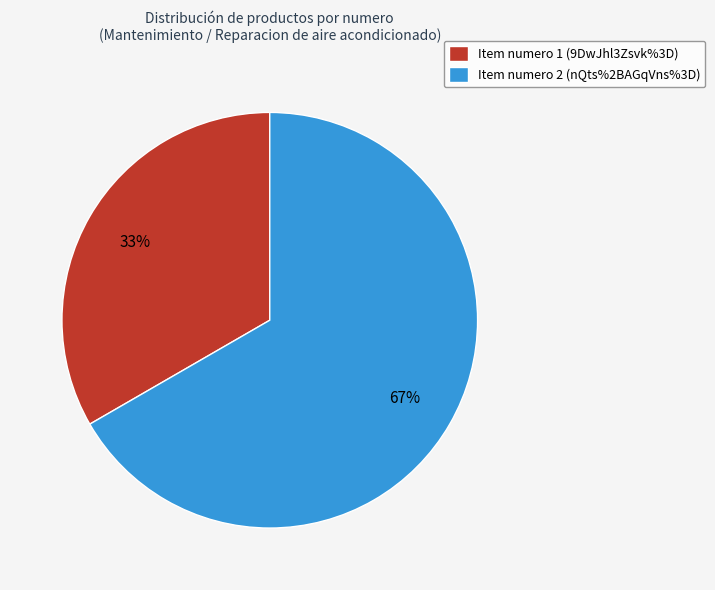

Which has a higher value, Item numero 2 (nQts%2BAGqVns%3D) or Item numero 1 (9DwJhl3Zsvk%3D)?

Item numero 2 (nQts%2BAGqVns%3D)